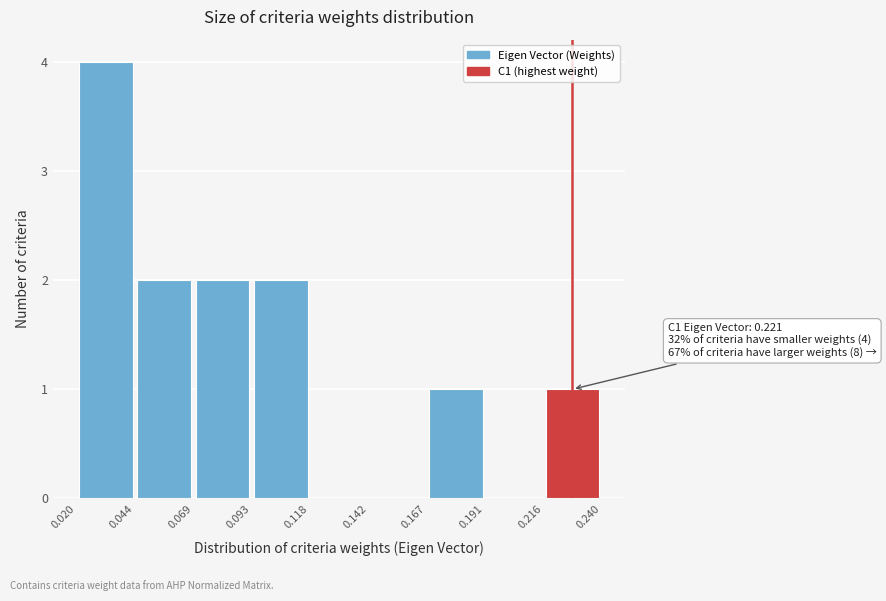

Over which range of the x-axis is the bar tallest?

0.020 to 0.044